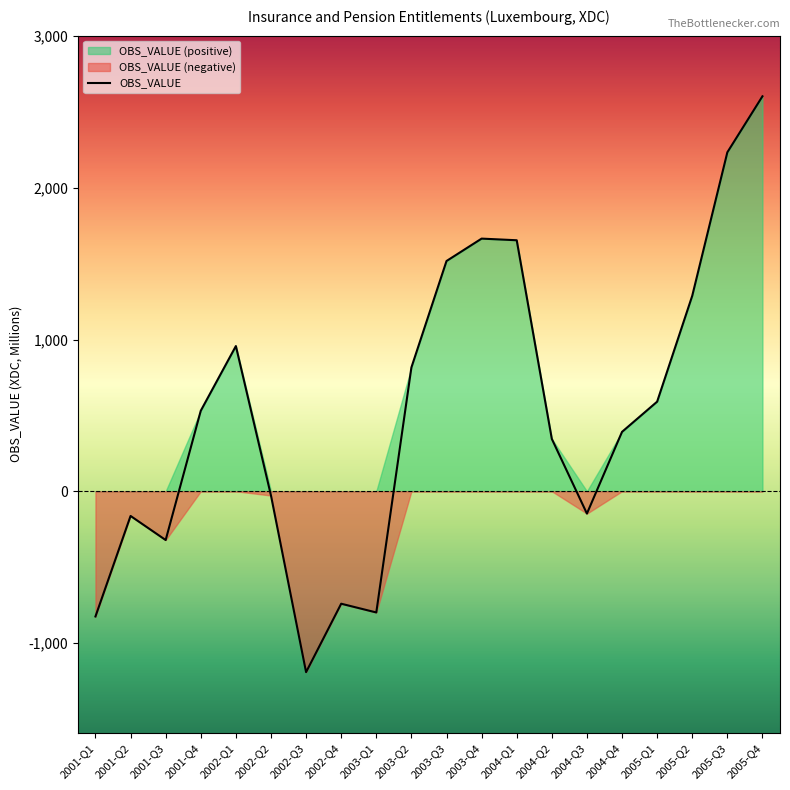

List the labels in order of value, smallest first.

2002-Q3, 2001-Q1, 2003-Q1, 2002-Q4, 2001-Q3, 2001-Q2, 2004-Q3, 2002-Q2, 2004-Q2, 2004-Q4, 2001-Q4, 2005-Q1, 2003-Q2, 2002-Q1, 2005-Q2, 2003-Q3, 2004-Q1, 2003-Q4, 2005-Q3, 2005-Q4